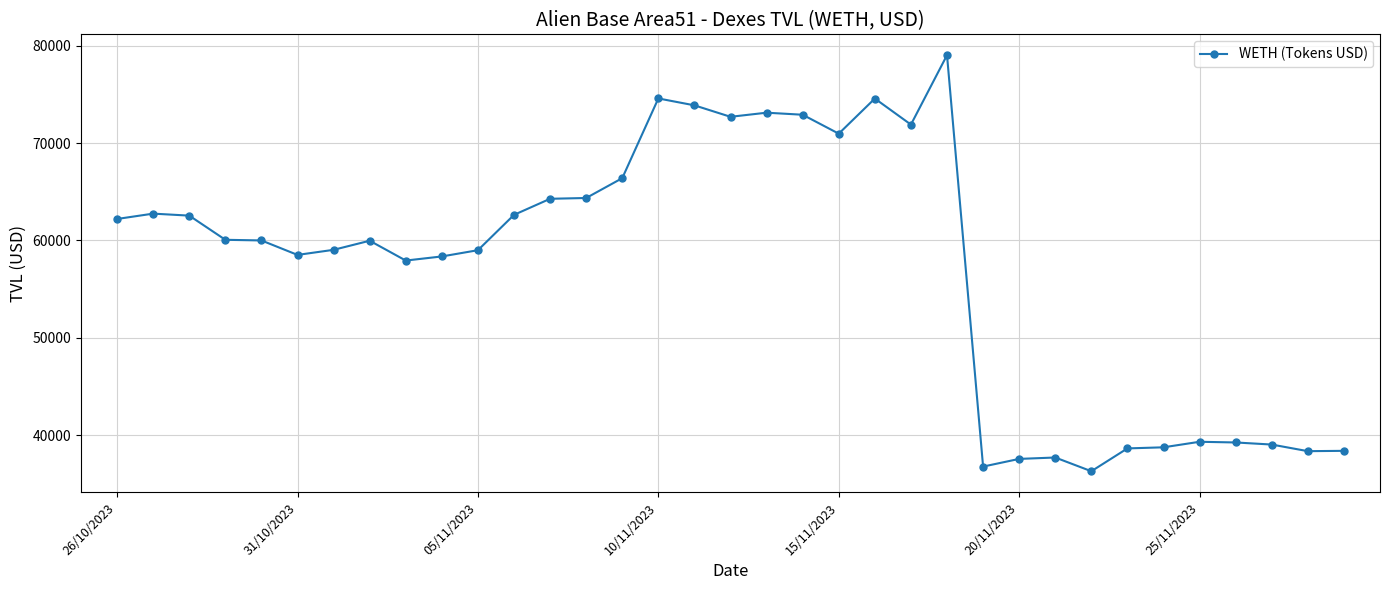

True or false: the data has more than 2 interior local peaks.

True